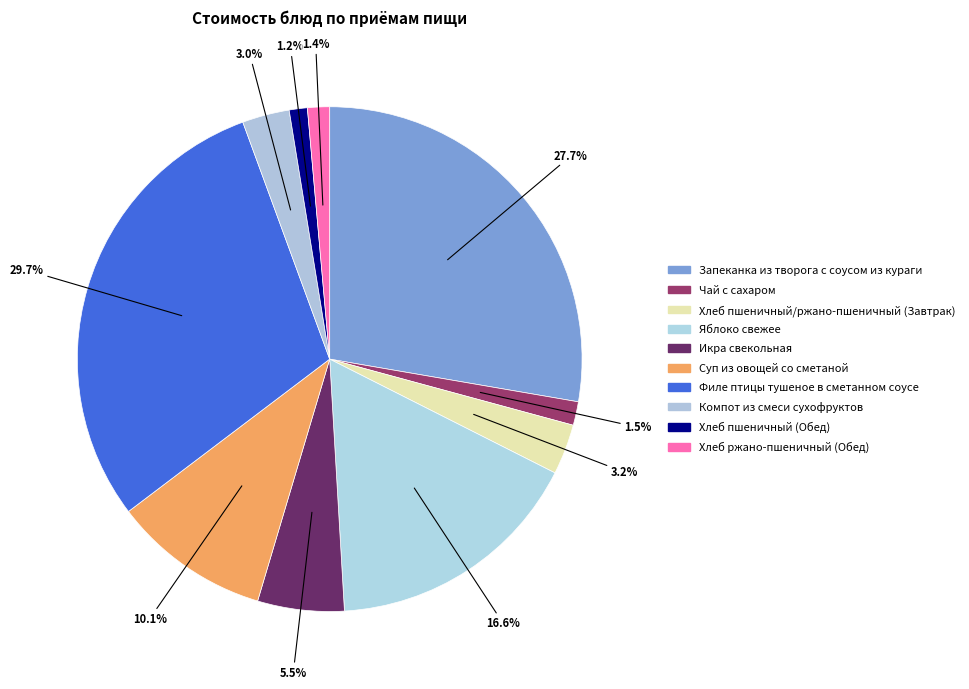

How many slices are in this pie chart?

10